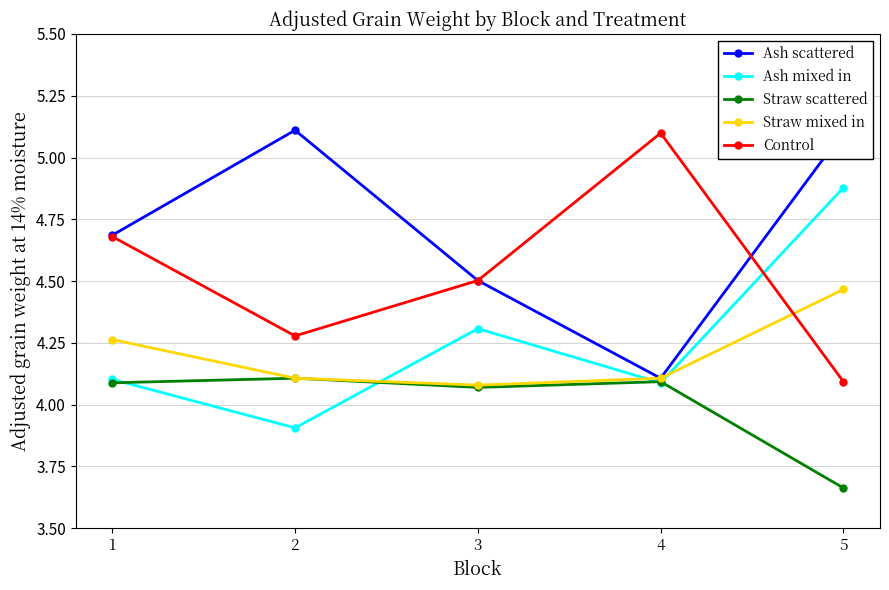

At which label is Control closest to 4?

5